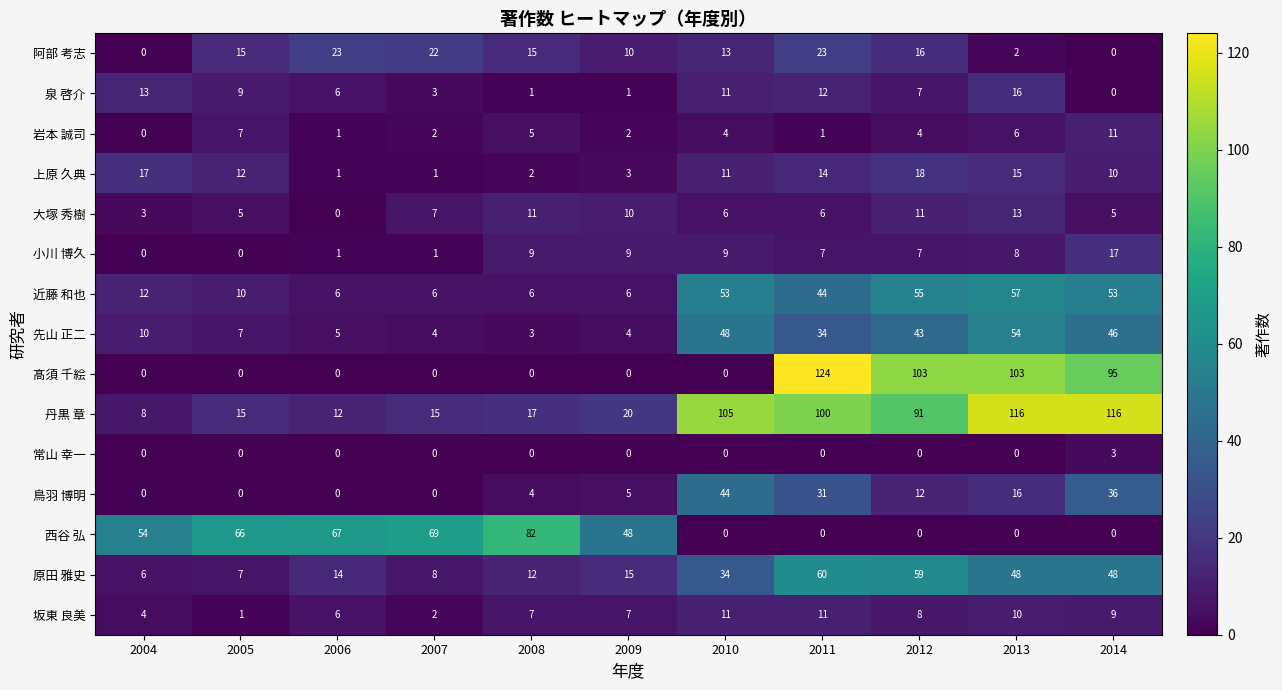

The value of 先山 正二 at 2013 is 54. True or false?

True